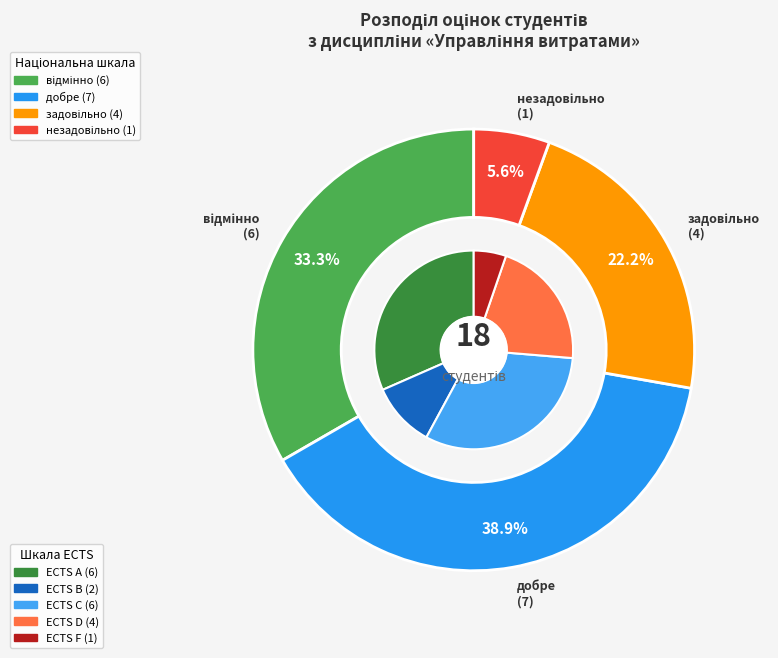

To the nearest percent, what is the combined percentage of задовільно and відмінно?

56%